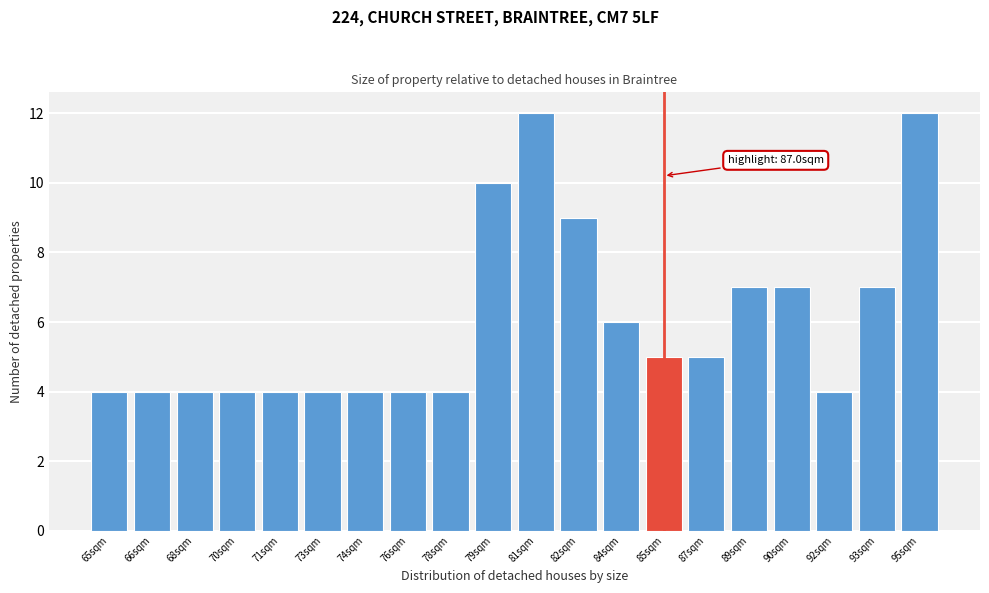

Reading left to right, extract all data points from this chart.

65sqm=4	66sqm=4	68sqm=4	70sqm=4	71sqm=4	73sqm=4	74sqm=4	76sqm=4	78sqm=4	79sqm=10	81sqm=12	82sqm=9	84sqm=6	85sqm=5	87sqm=5	89sqm=7	90sqm=7	92sqm=4	93sqm=7	95sqm=12